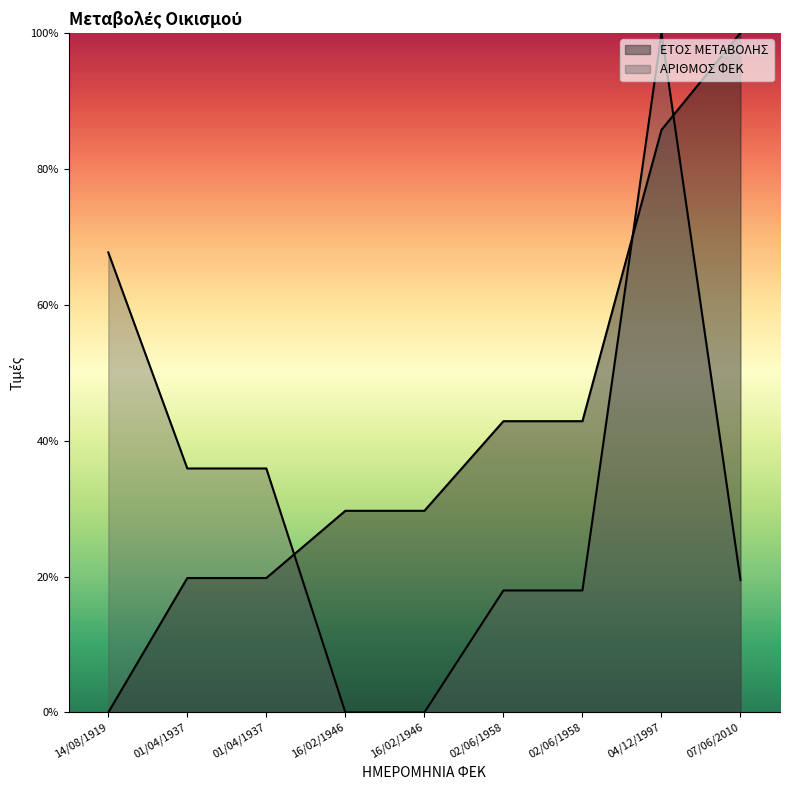

True or false: ΑΡΙΘΜΟΣ ΦΕΚ has a value of 35.9 at 01/04/1937.

True